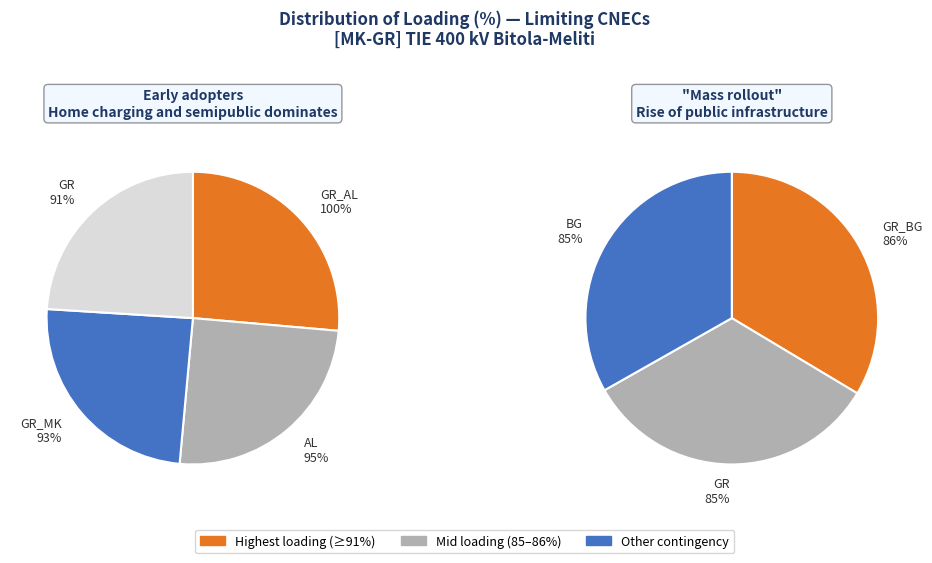

Which has a higher value, GR_AL_CO_00001 or GR_BG_CO_00001?

GR_AL_CO_00001